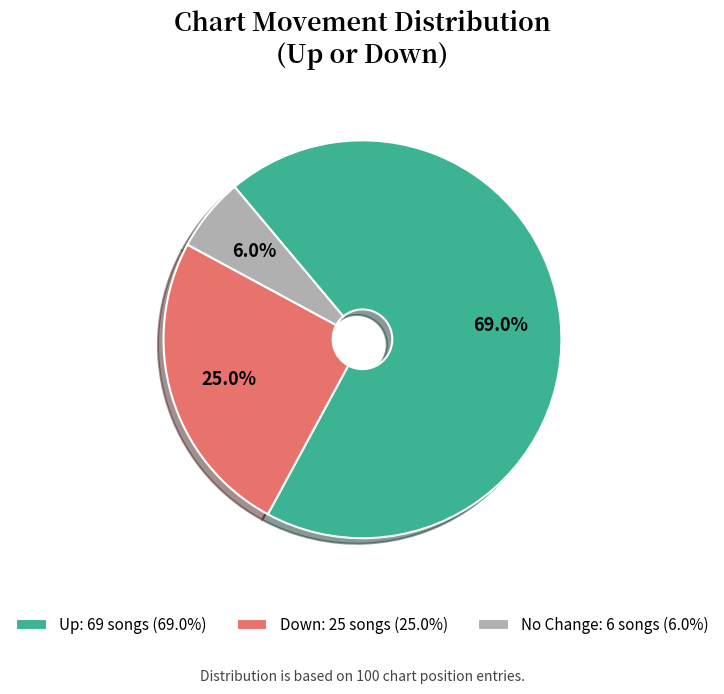

Is there a majority slice in this chart?

Yes